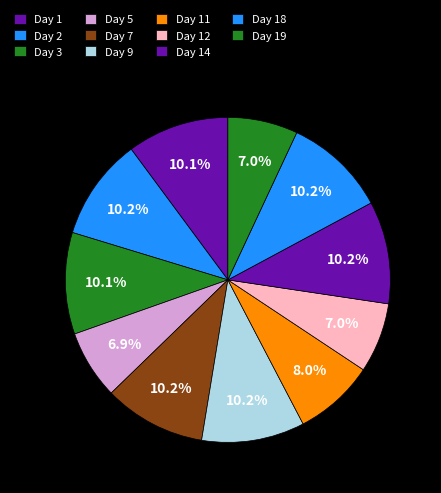

How many slices are in this pie chart?

11